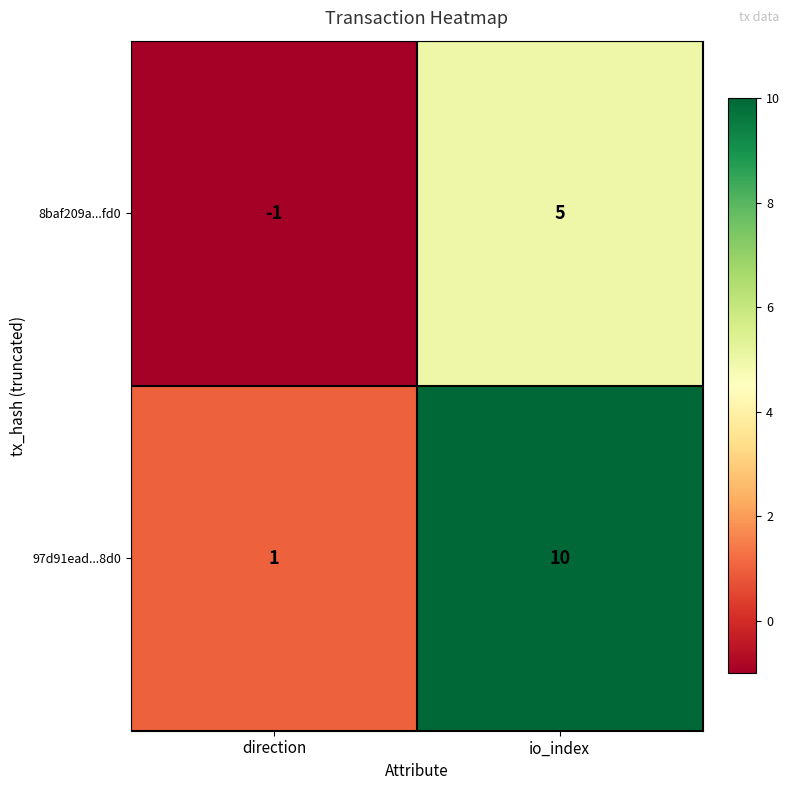

What is the sum of all 8baf209a...fd0 values?

4